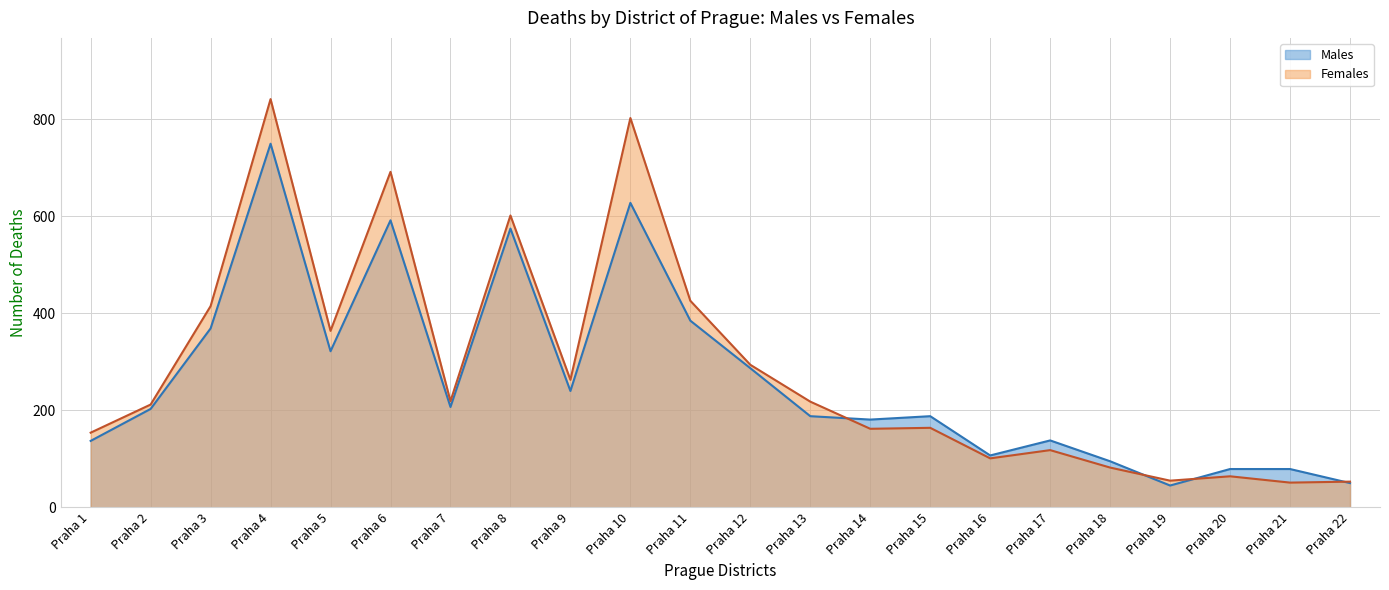

How many times do Males and Females cross each other?

4